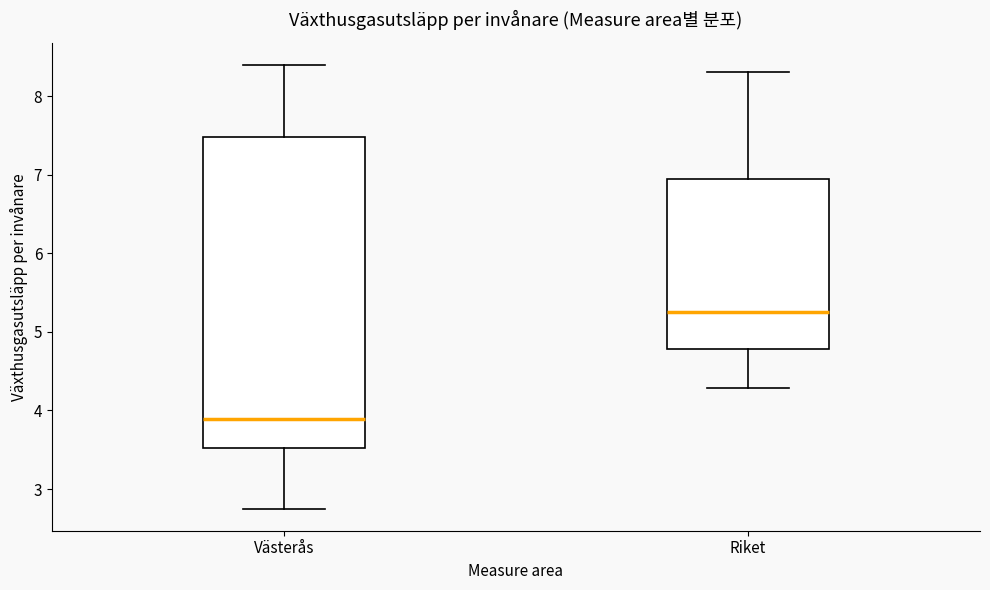

Which box's median line is the highest?

Riket